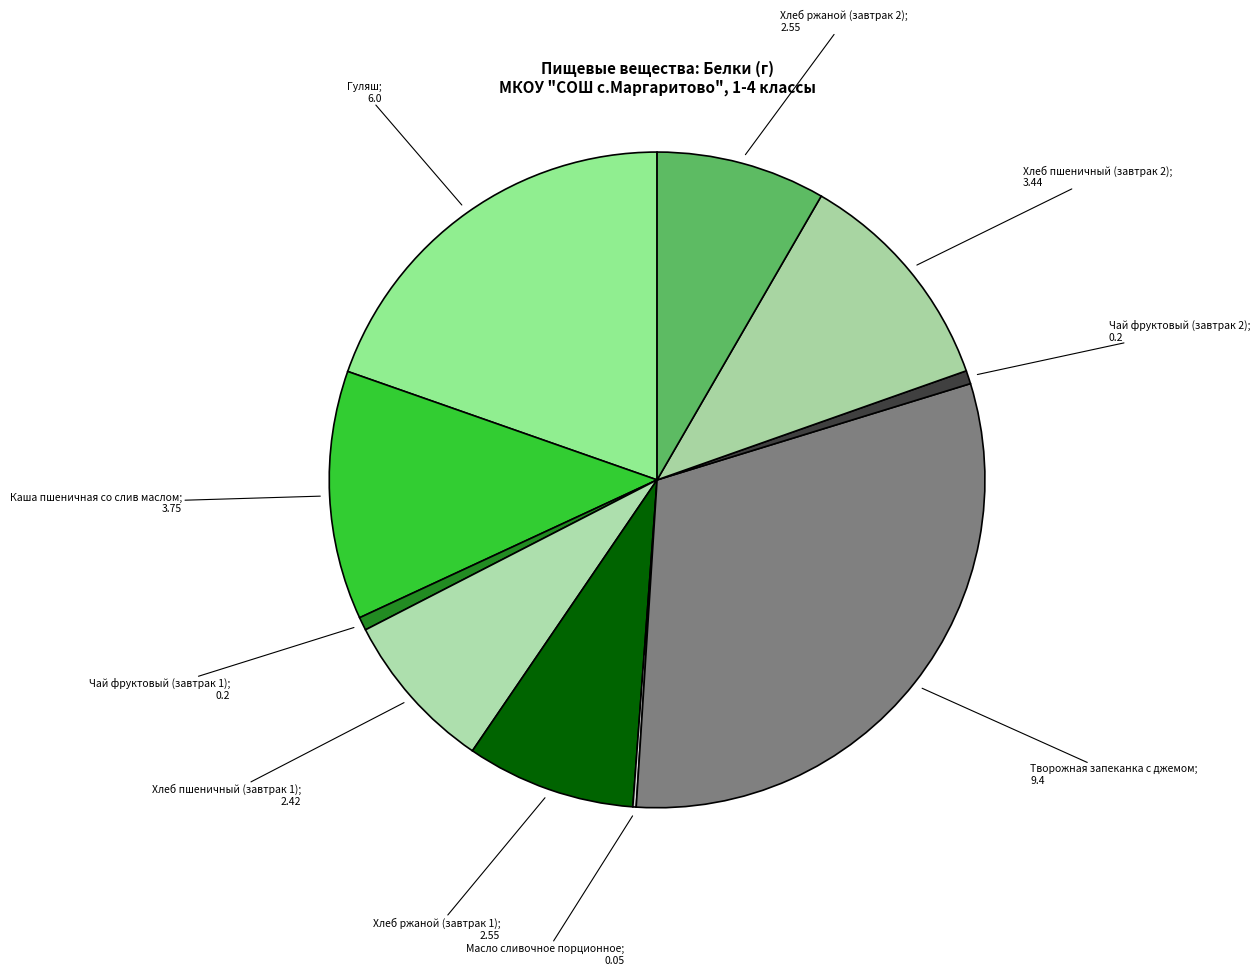

Count the number of slices in the pie.

10